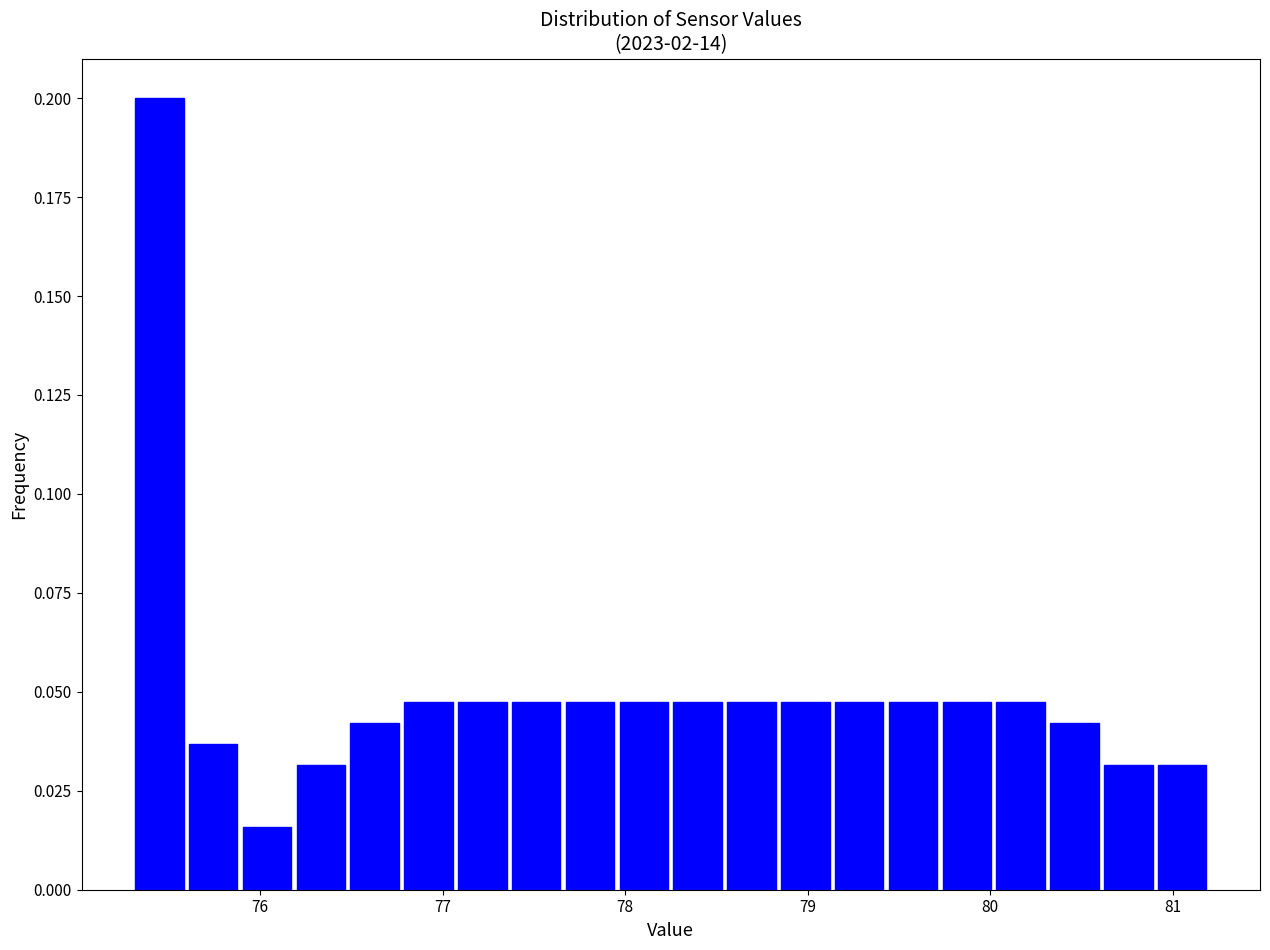

Read against the x-axis, roughly where is the centre of the tallest bar?

75.4